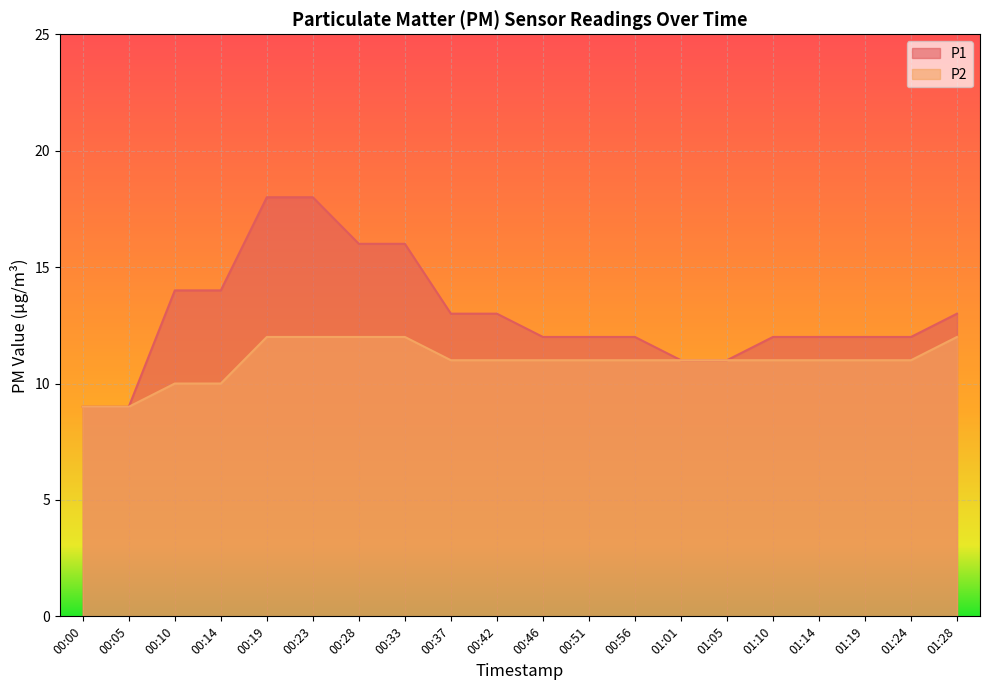

What is the total value across all series at 01:19?

23